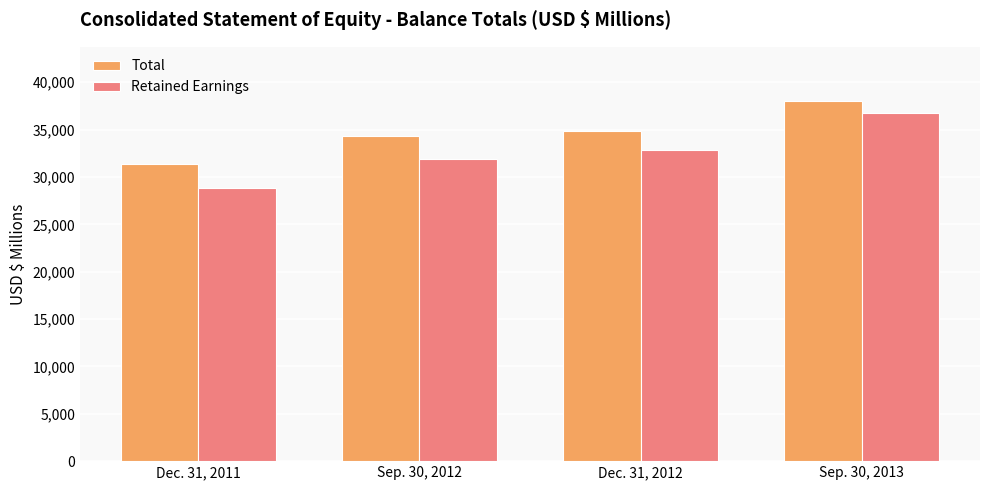

What is the value of the Total bar at the 2nd from the left?

34311